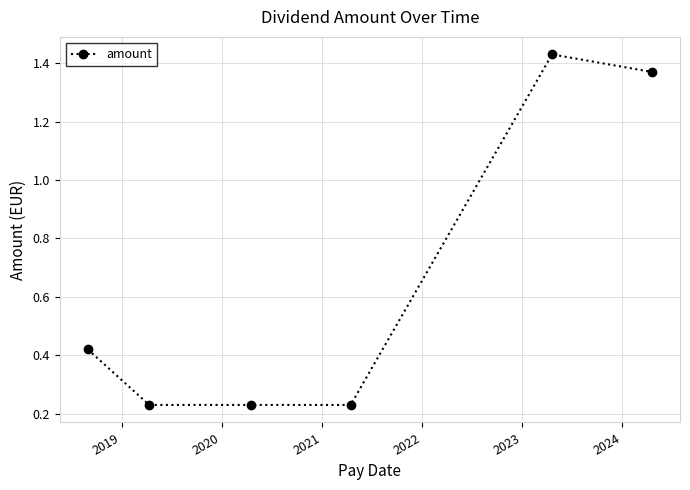

What is the difference between the second highest and second lowest values?

1.1